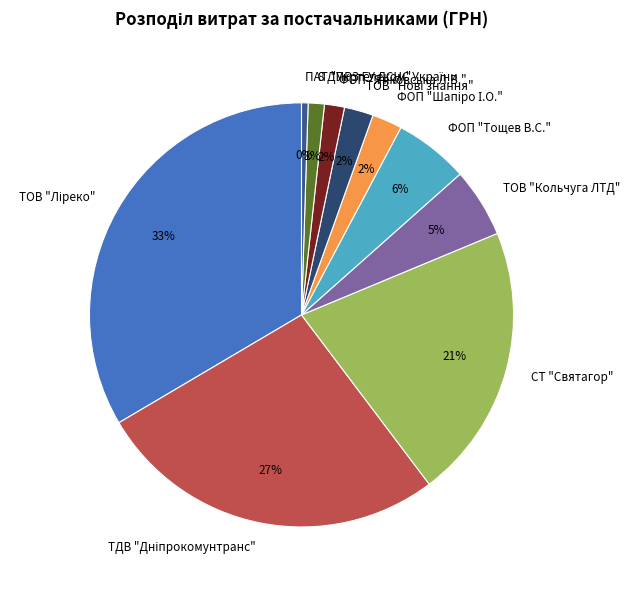

To the nearest percent, what portion does ФОП "Тощев В.С." represent?

6%